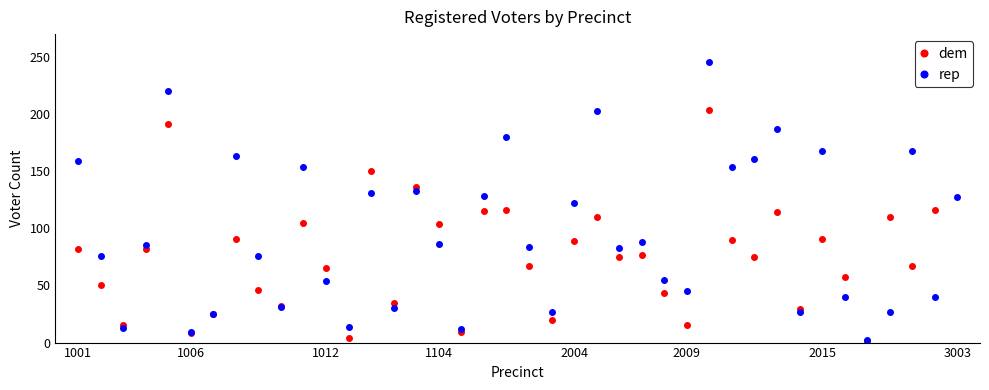

At 17, list the series in order from smallest to largest.

dem, rep